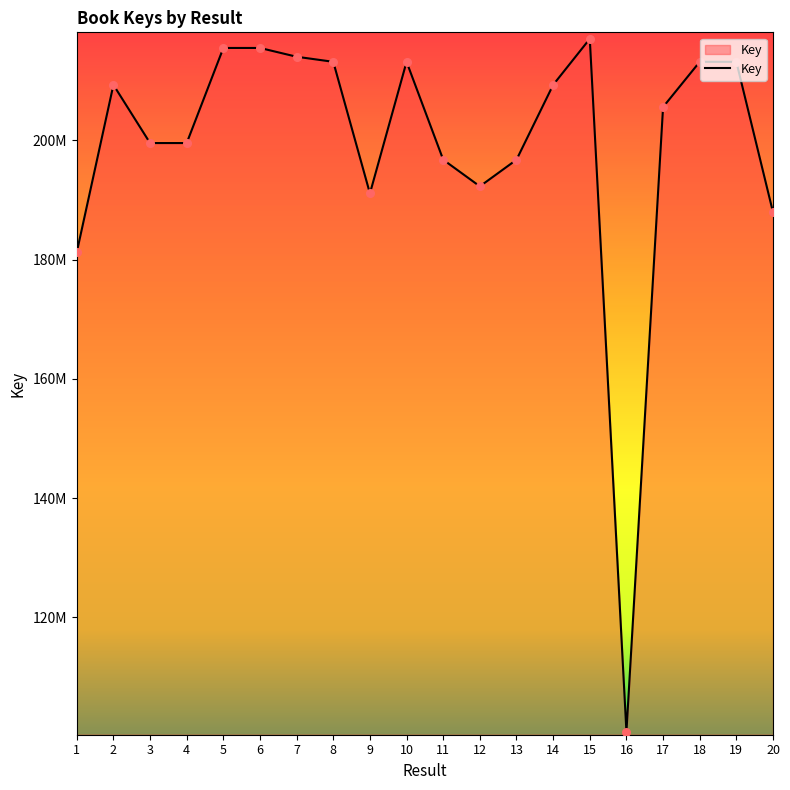

What is the change in value from 3 to 11?

-2797188